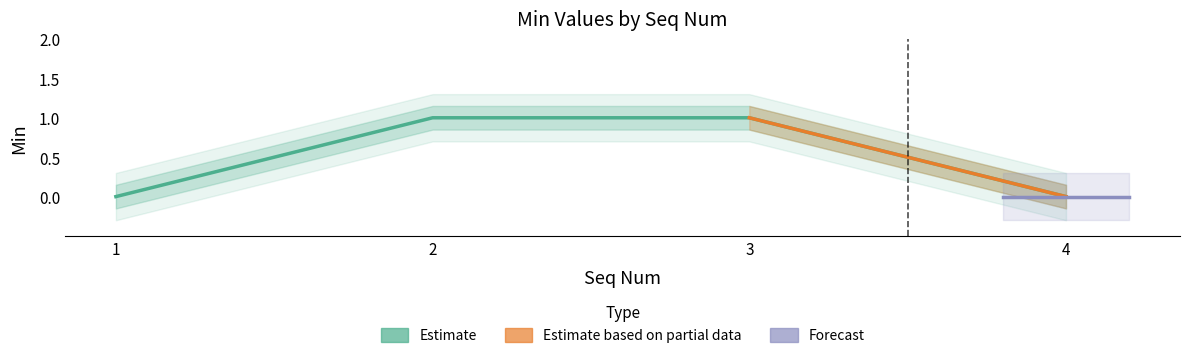

Where is the data nearest to the value 0?

1